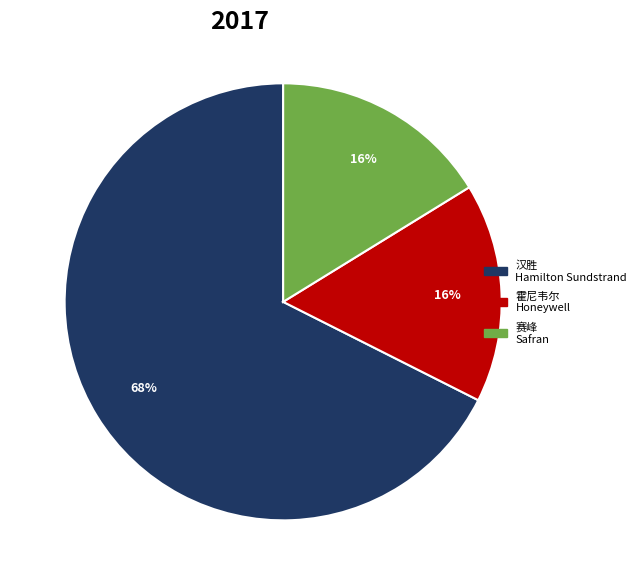

How many slices are in this pie chart?

3